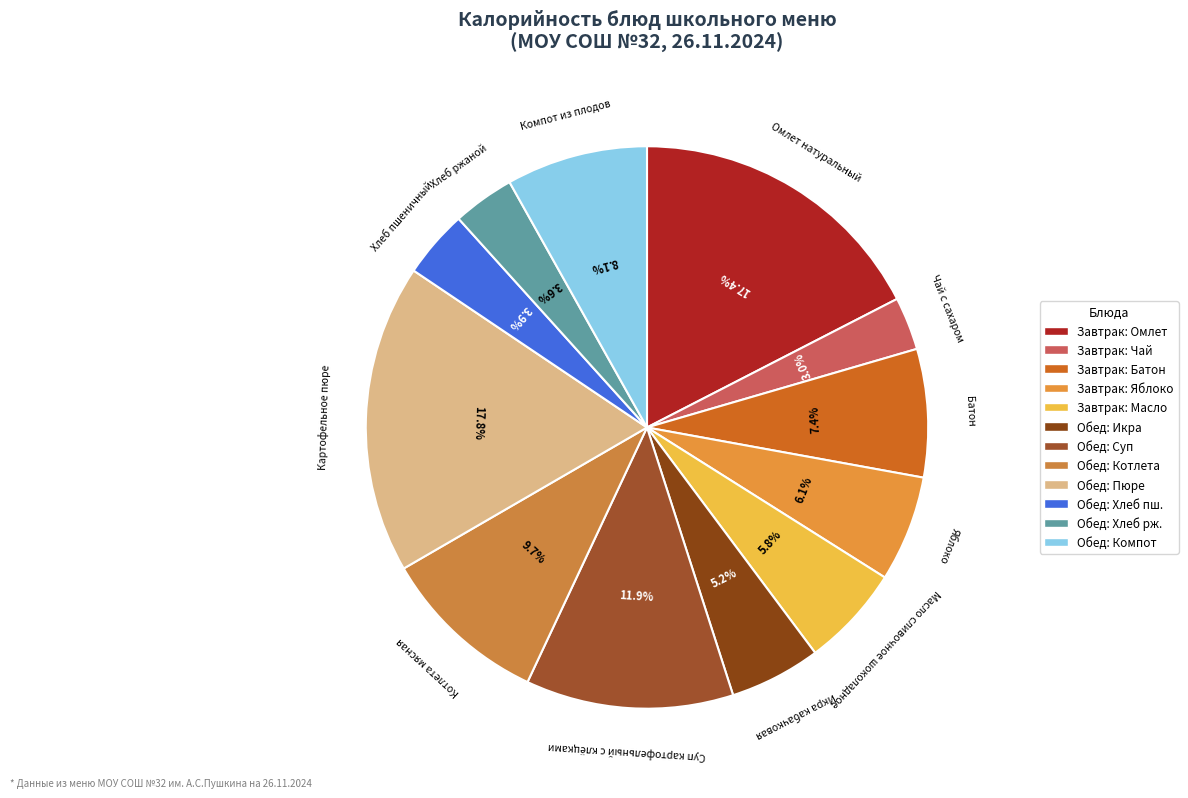

Count the number of slices in the pie.

12